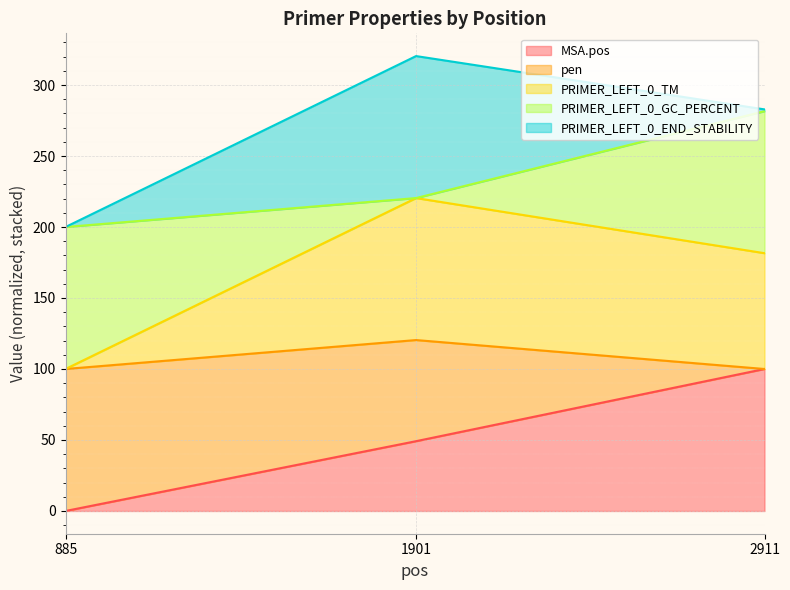

List the labels in order of MSA.pos value, smallest first.

885, 1901, 2911